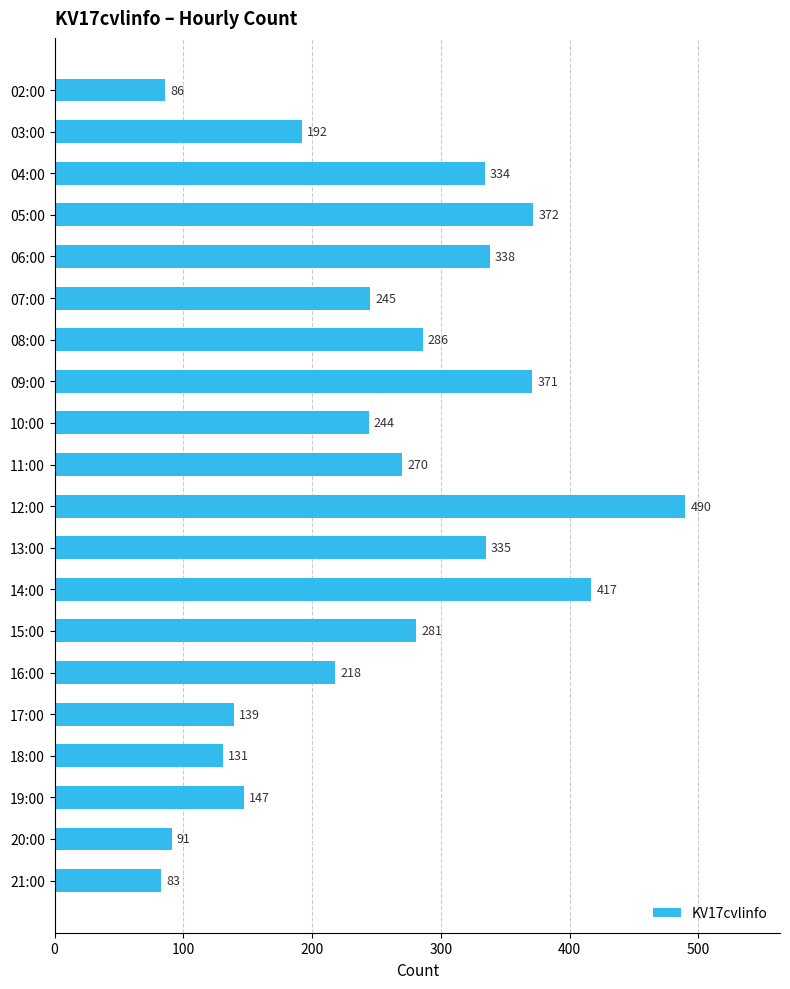

What position from the bottom is 11:00?

11